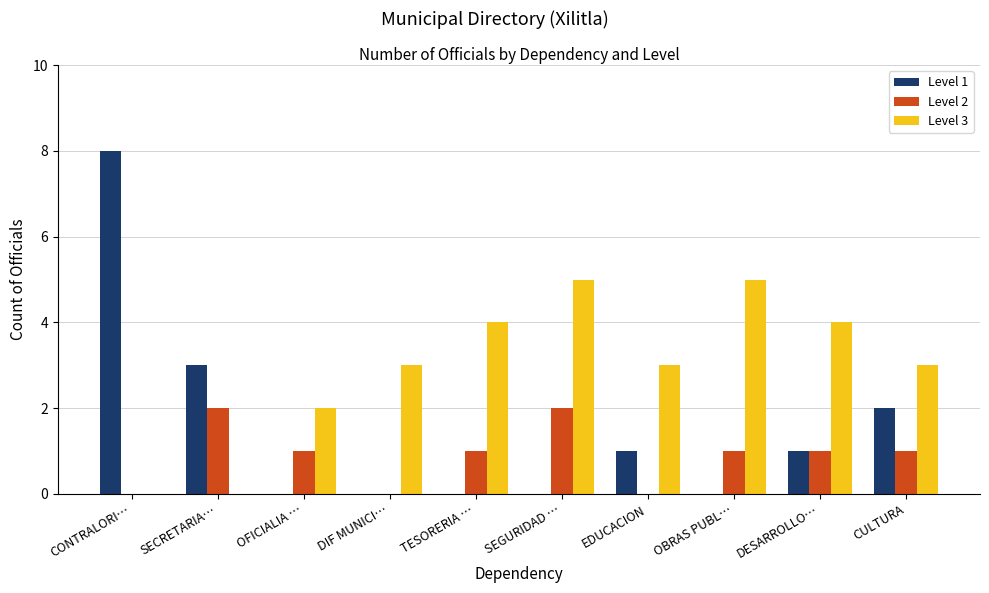

Reading left to right, what are all the values shown in this chart?

Level 1: 8	3	0	0	0	0	1	0	1	2
Level 2: 0	2	1	0	1	2	0	1	1	1
Level 3: 0	0	2	3	4	5	3	5	4	3